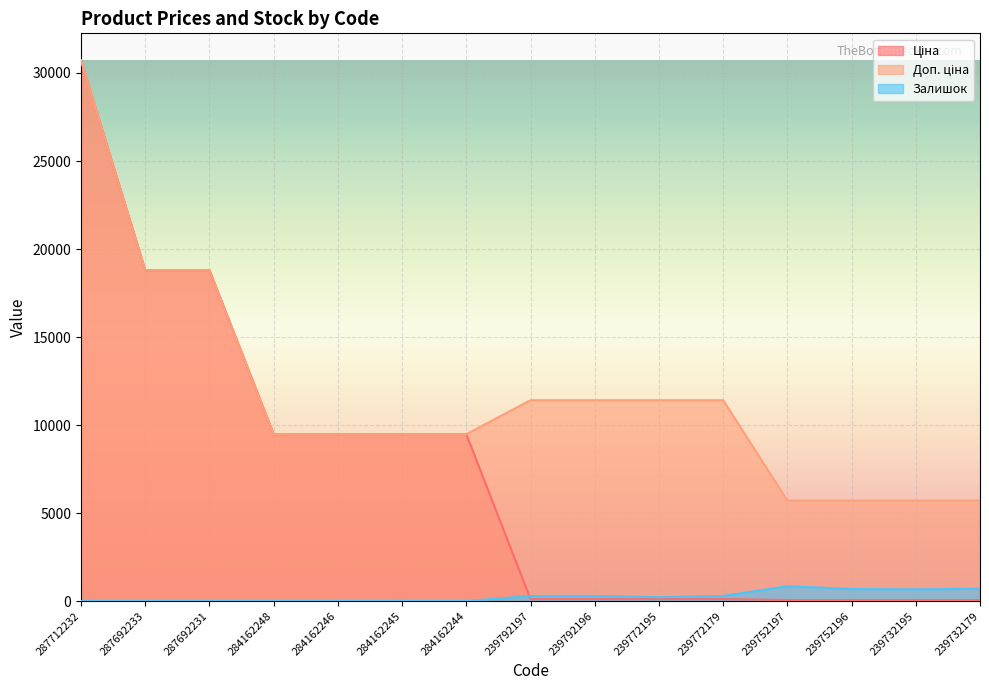

Count the number of categories in the chart.

15